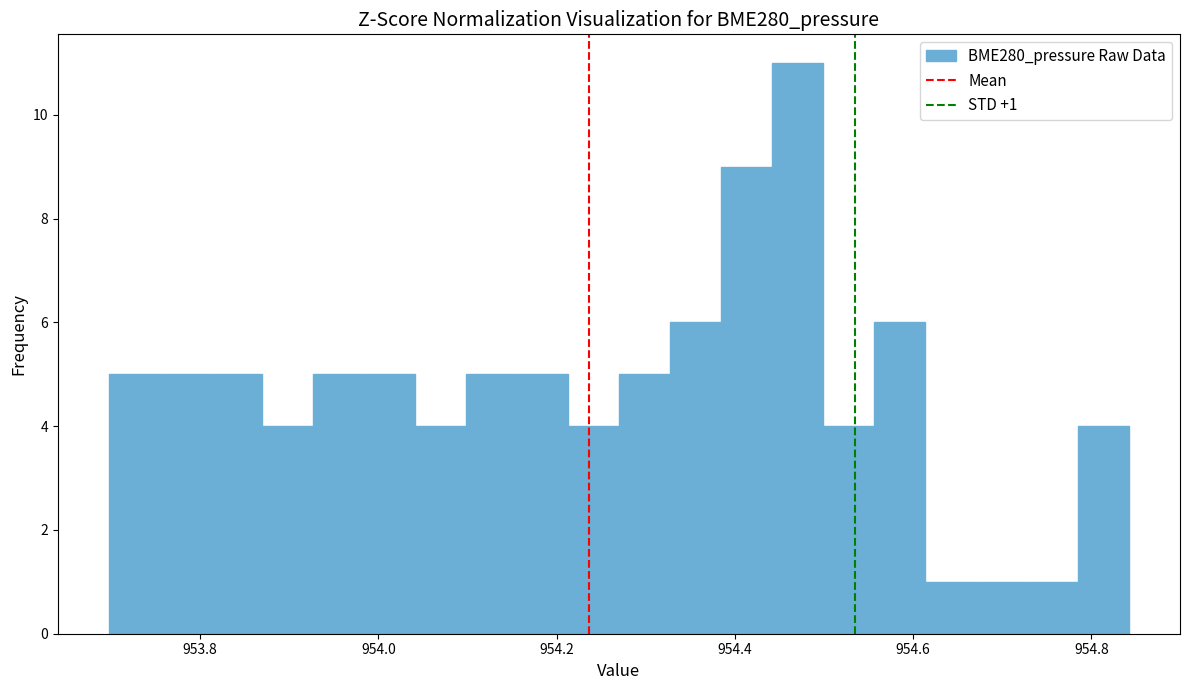

Around what value on the x-axis is the tallest bar? Give the approximate position of its centre, as read against the axis.

954.48